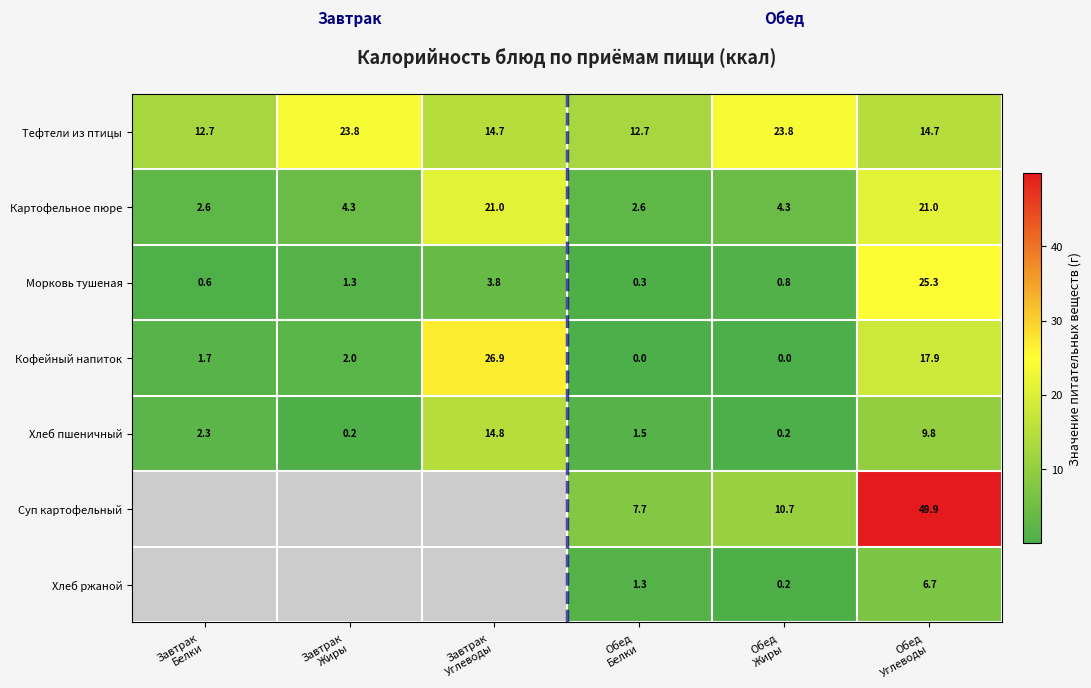

What is the difference between the maximum and minimum values in the Морковь тушеная series?

25.0